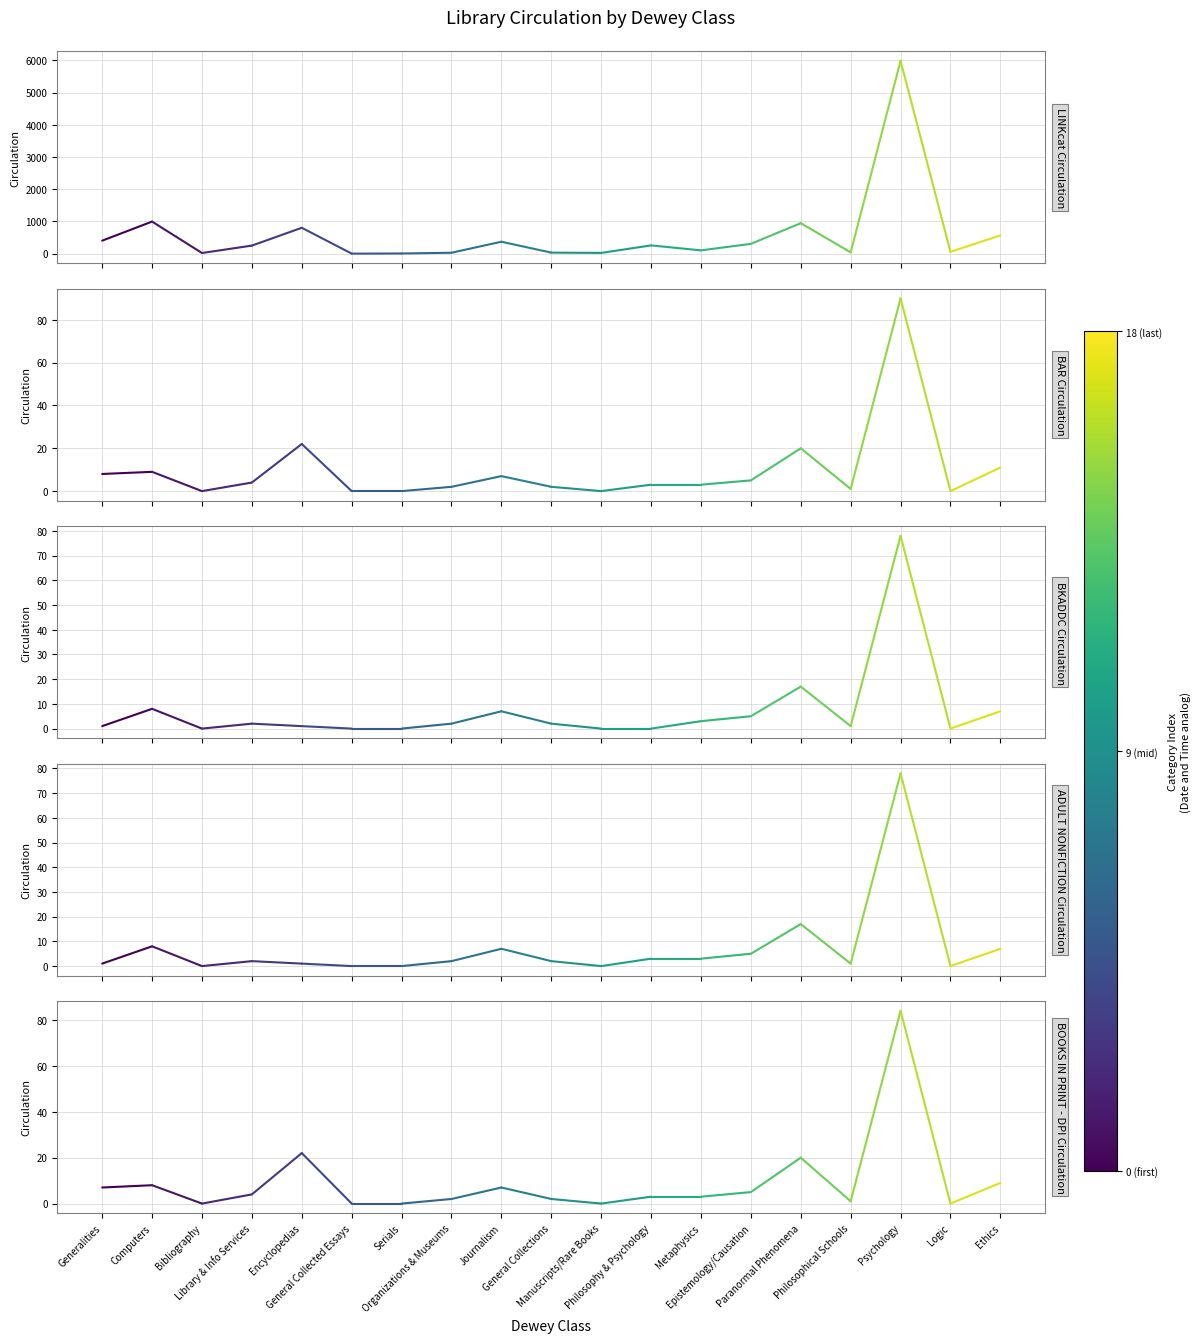

What are all the series names shown in the legend?

LINKcat Circulation, BAR Circulation, BKADDC Circulation, ADULT NONFICTION Circulation, BOOKS IN PRINT - DPI Circulation